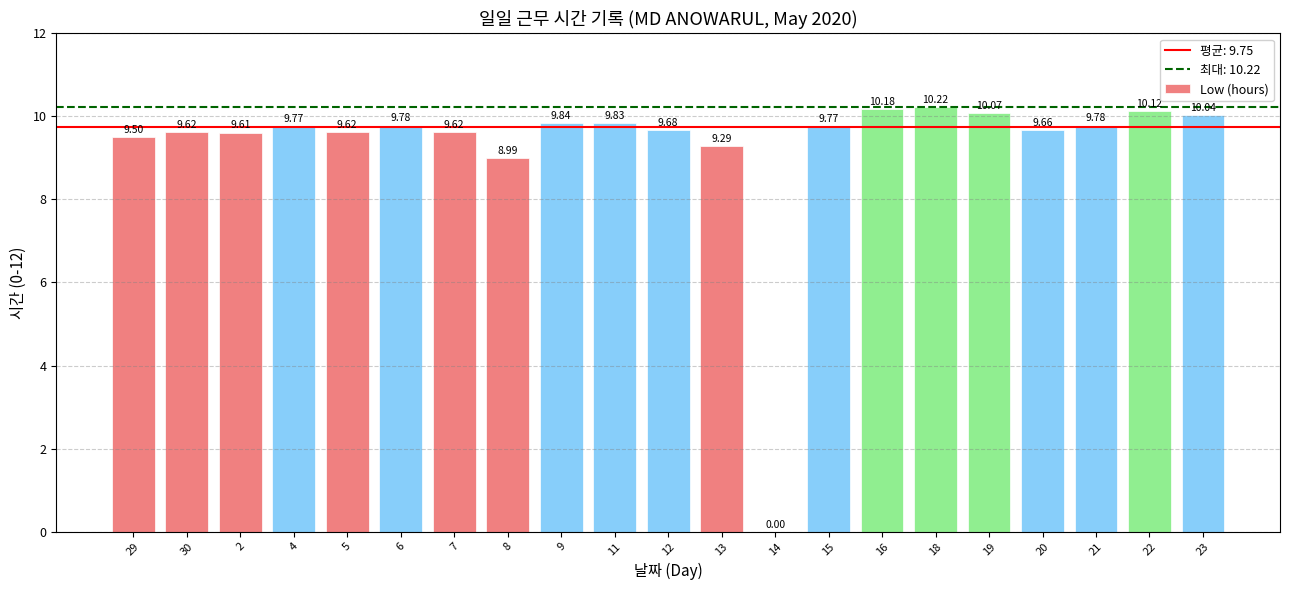

What is the ratio of the value at 2 to the value at 23?

1.0